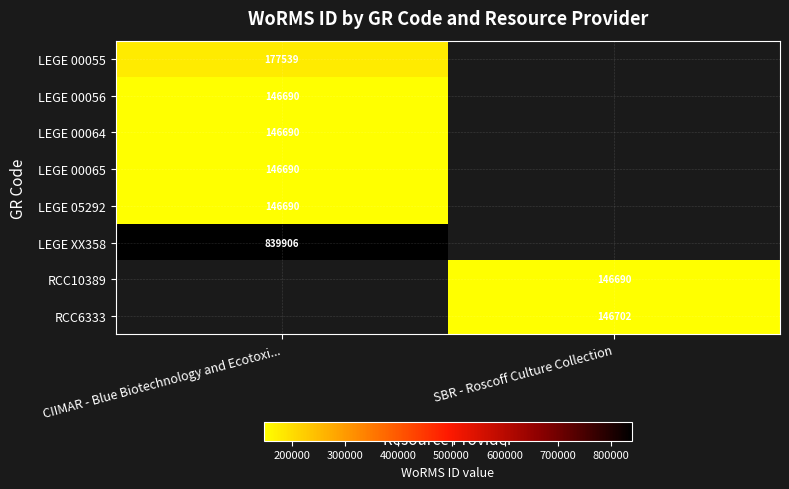

At how many categories does at least one series exceed 162358?

1